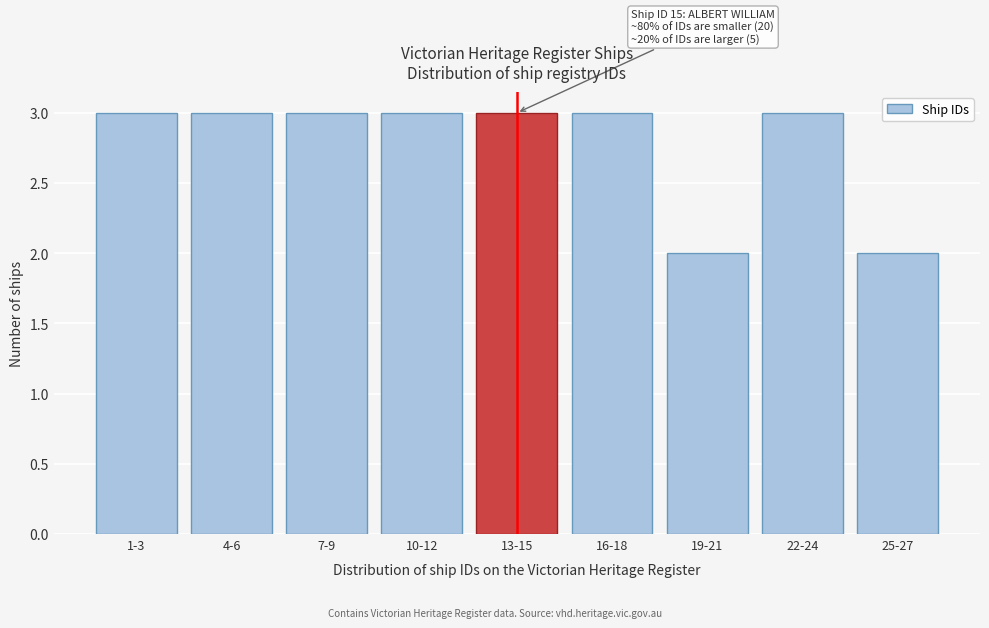

Reading right to left, list all the values displayed in this chart.

25-27=2	22-24=3	19-21=2	16-18=3	13-15=3	10-12=3	7-9=3	4-6=3	1-3=3